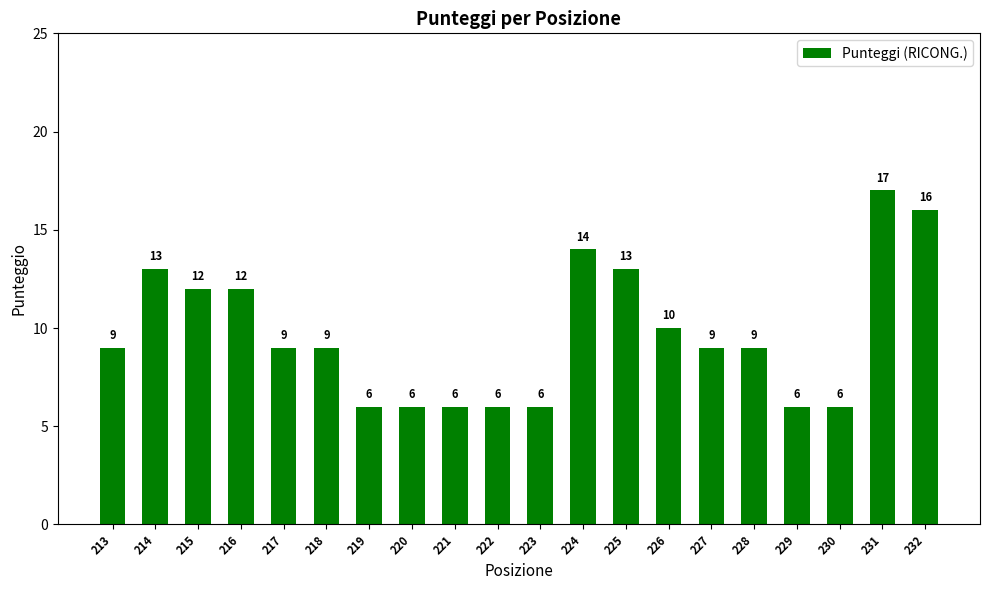

Which has a higher value, 232 or 216?

232